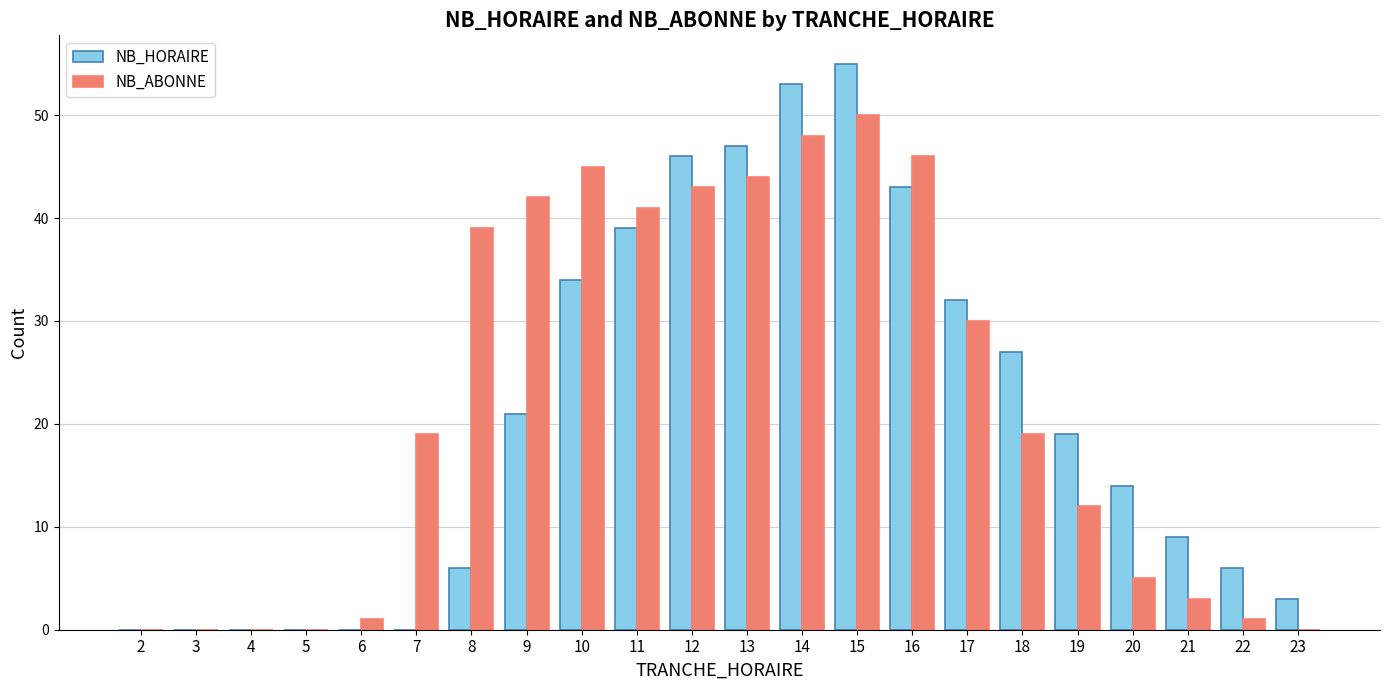

Which category has the highest value across all series?

15